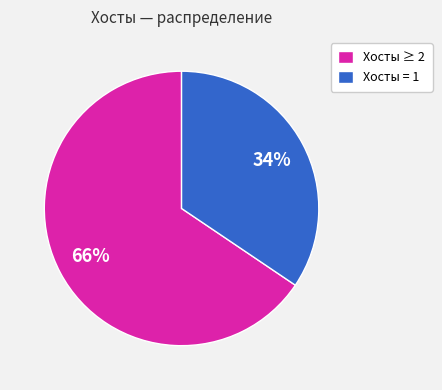

Which slice is the largest?

Хосты ≥ 2